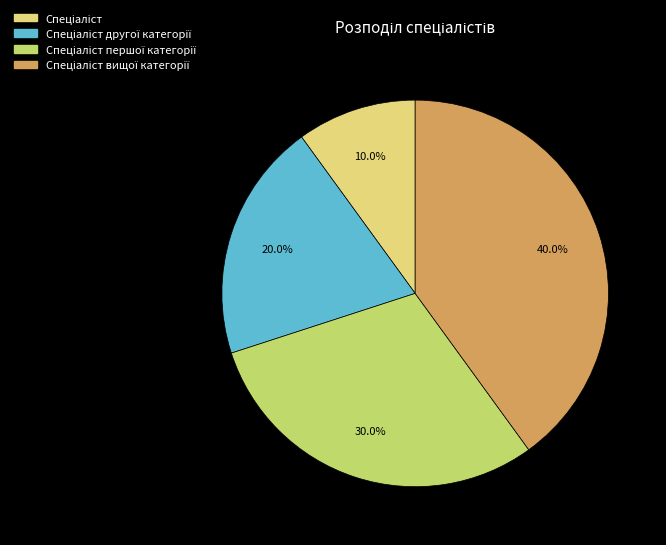

Is there any slice that represents more than half of the pie?

No